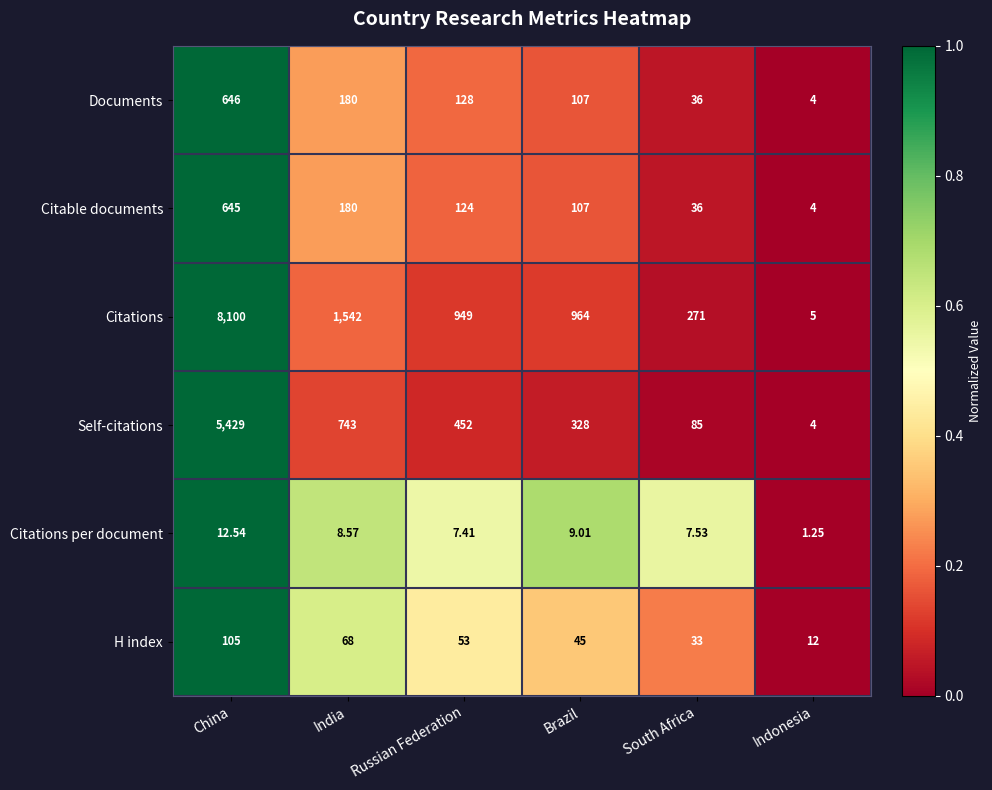

What is the total value across all series at South Africa?

468.5